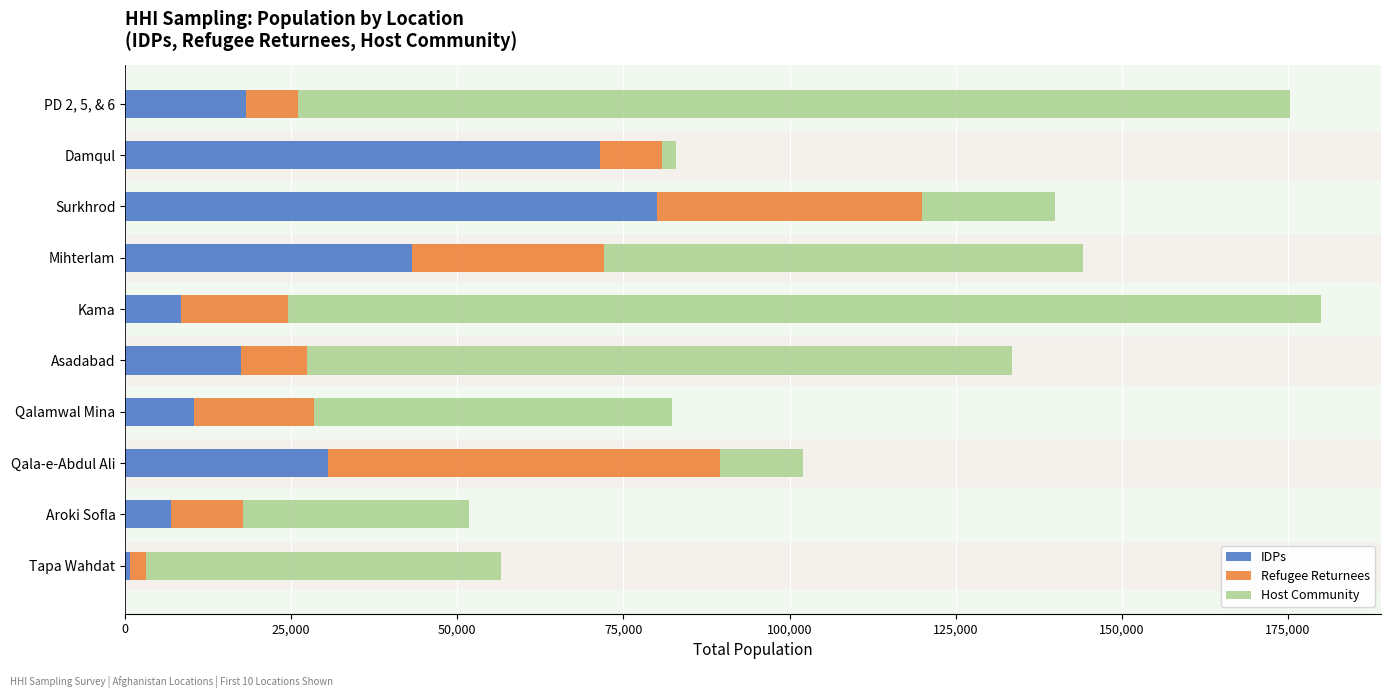

List the labels in order of IDPs value, smallest first.

Tapa Wahdat, Aroki Sofla, Kama, Qalamwal Mina, Asadabad, PD 2, 5, & 6, Qala-e-Abdul Ali, Mihterlam, Damqul, Surkhrod